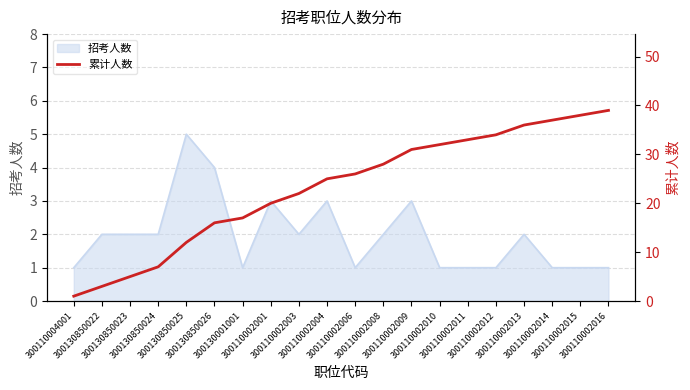

Does the chart display data point markers on the line(s)?

No